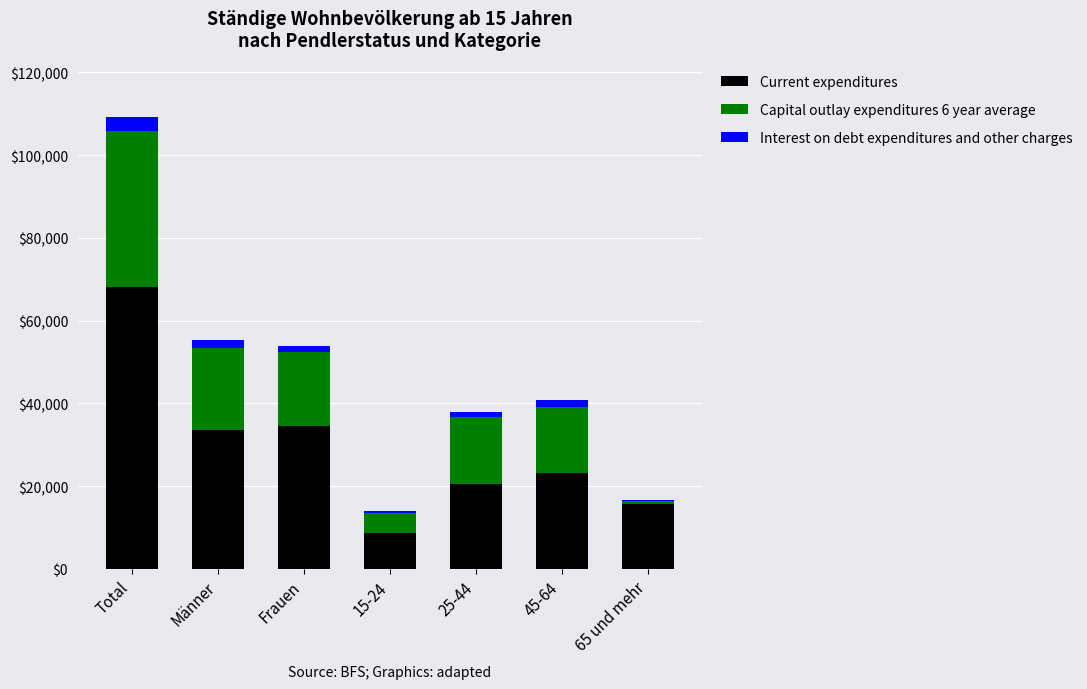

Which category has the highest value in the Current expenditures series?

Total